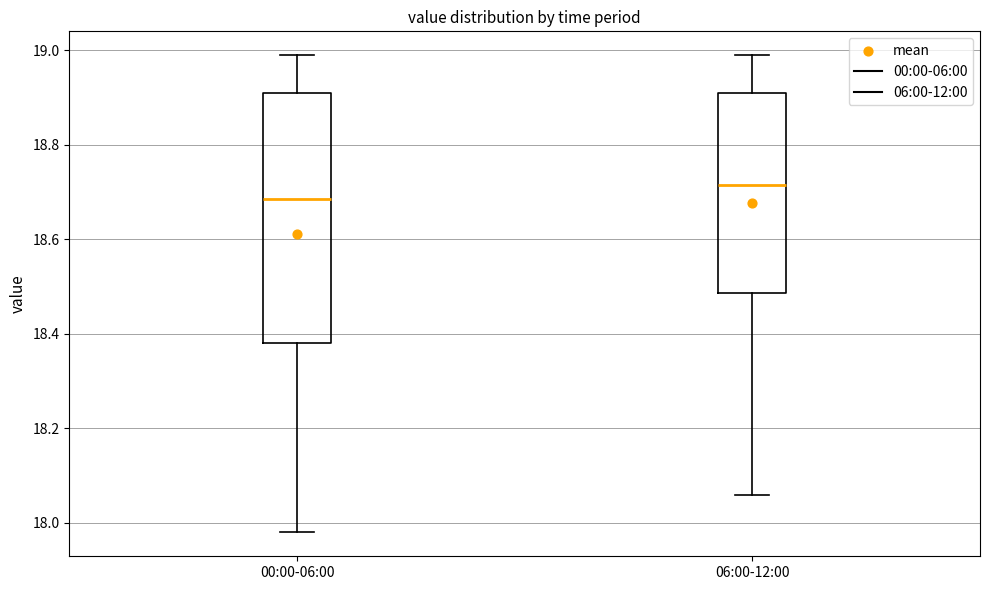

Which box is the tallest, from its lower edge to its upper edge?

00:00-06:00